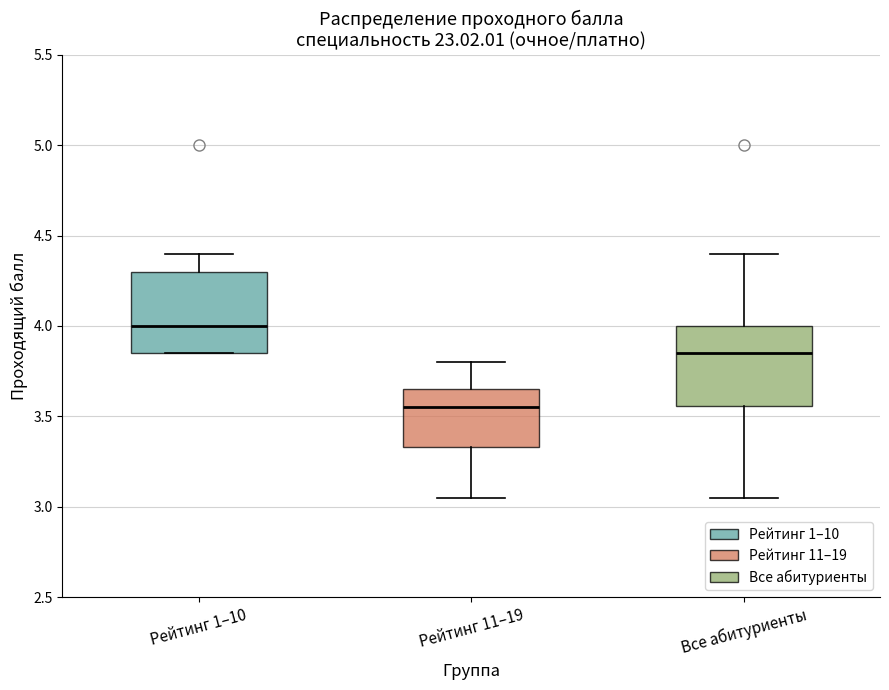

Where does the upper whisker of the box for Все абитуриенты end on the y-axis? The values are not printed on the chart, so give them approximately, as read against the axis.

4.40